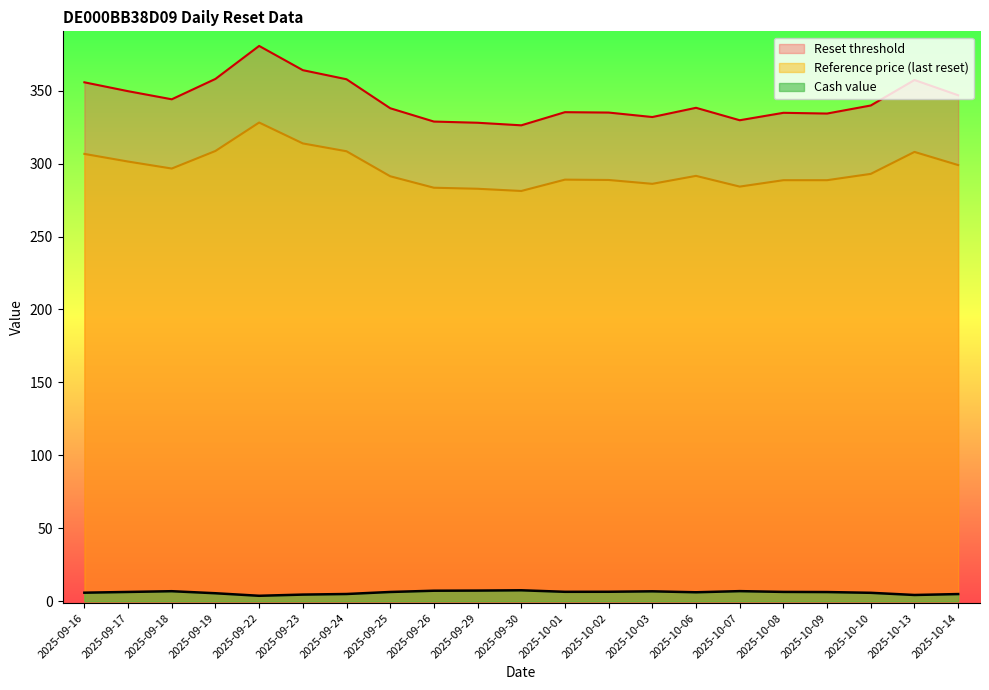

What is the sum of all Reset threshold values?

7214.2